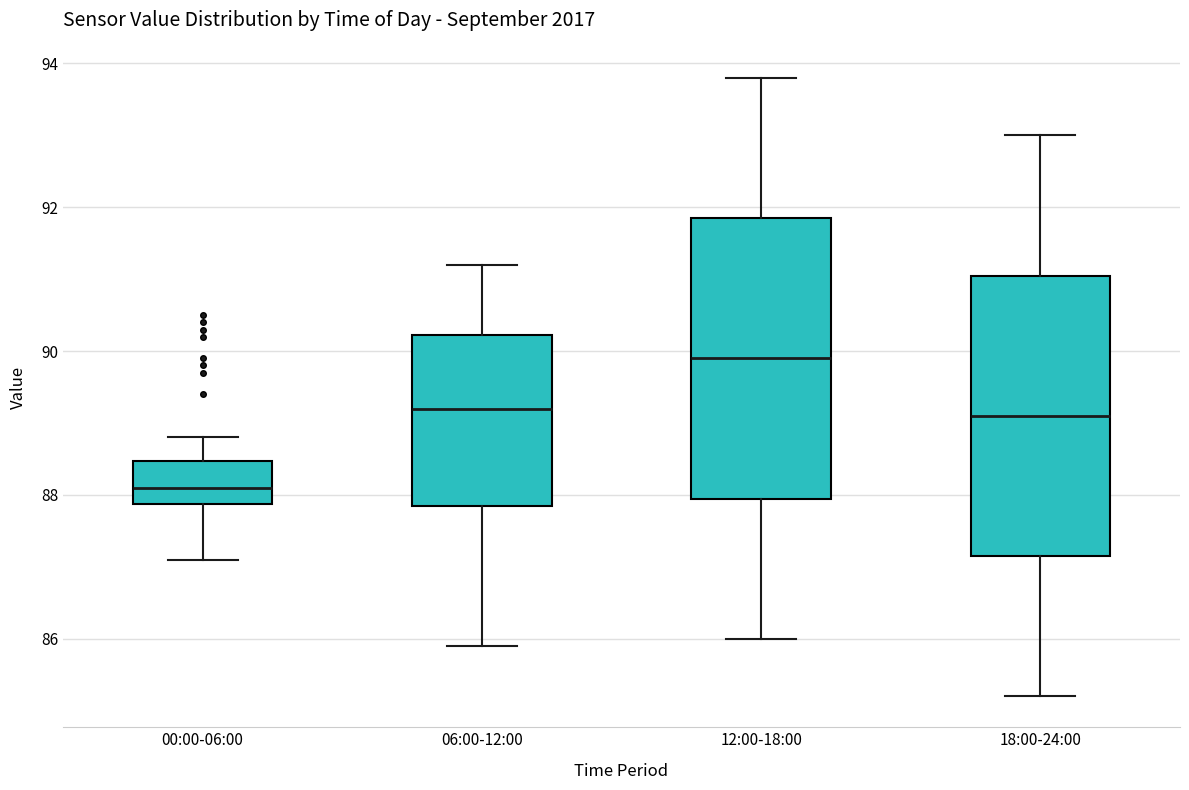

Reading left to right, transcribe this box plot: for each box, give where its median line is, the range the box spans, and where its two whiskers end, as read against the y-axis. The values are not printed on the chart, so give them approximately, as read against the axis.

00:00-06:00: median 88.2, box 87.8 to 88.4, whiskers 87.2 to 88.8
06:00-12:00: median 89.2, box 87.8 to 90.2, whiskers 86.0 to 91.2
12:00-18:00: median 90.0, box 88.0 to 91.8, whiskers 86.0 to 93.8
18:00-24:00: median 89.2, box 87.2 to 91.0, whiskers 85.2 to 93.0